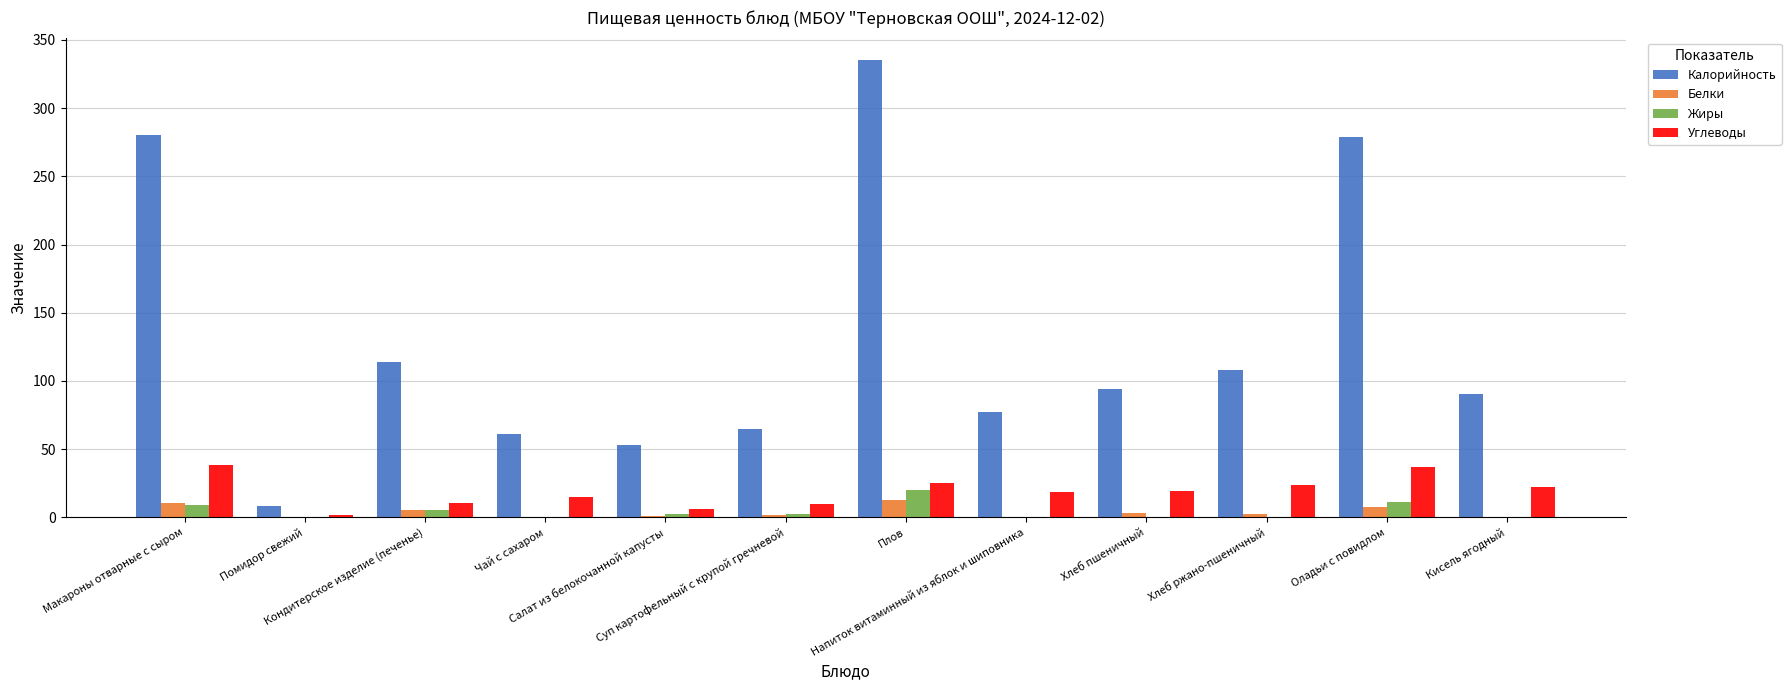

What is the sum of all Белки values?

46.1